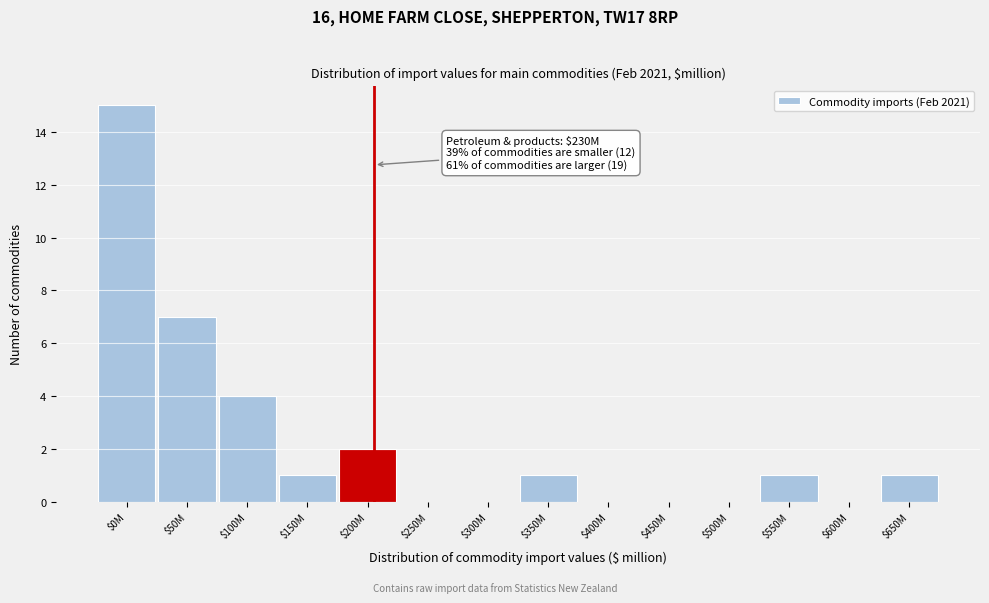

The value at $650M is 2. True or false?

False